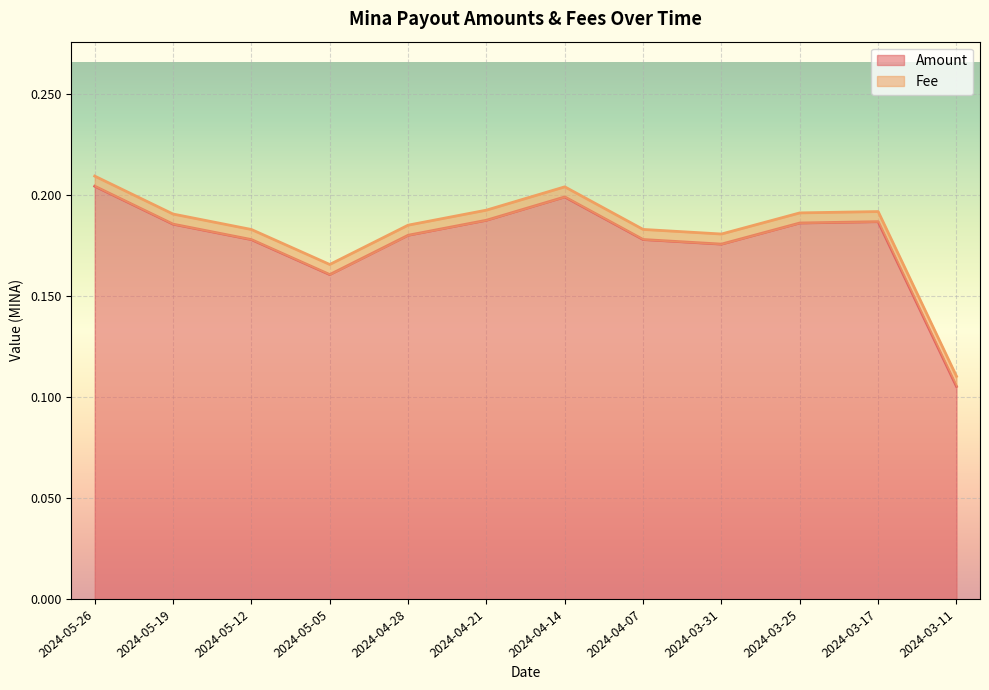

What is the approximate value at 2024-03-25?

0.2